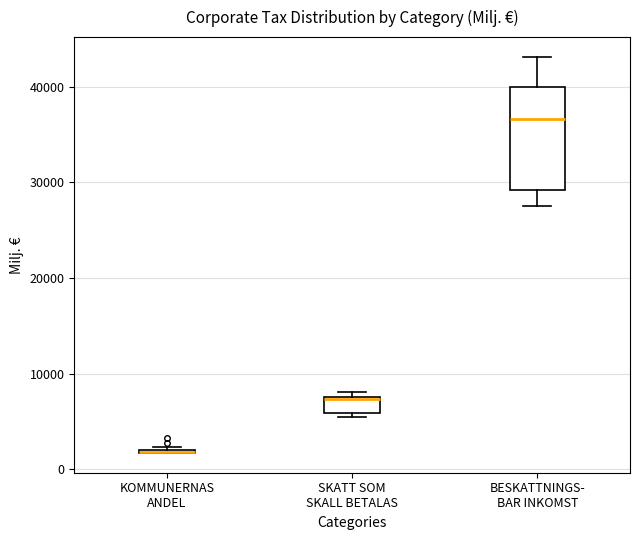

Reading left to right, transcribe this box plot: for each box, give where its median line is, the range the box spans, and where its two whiskers end, as read against the y-axis. The values are not printed on the chart, so give them approximately, as read against the axis.

KOMMUNERNAS ANDEL: box collapsed to a line at 2000, whiskers 2000 to 2000
SKATT SOM SKALL BETALAS: median 7000, box 6000 to 8000, whiskers 5000 to 8000 (just above the box's upper edge)
BESKATTNINGS- BAR INKOMST: median 37000, box 29000 to 40000, whiskers 27000 to 43000